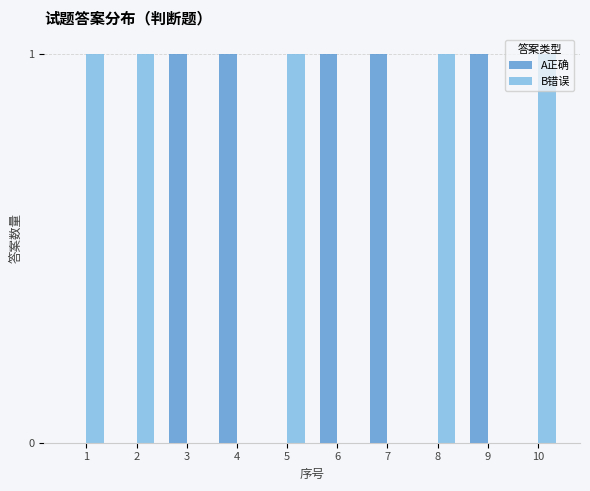

The A正确 series shows 0 at 1. True or false?

True